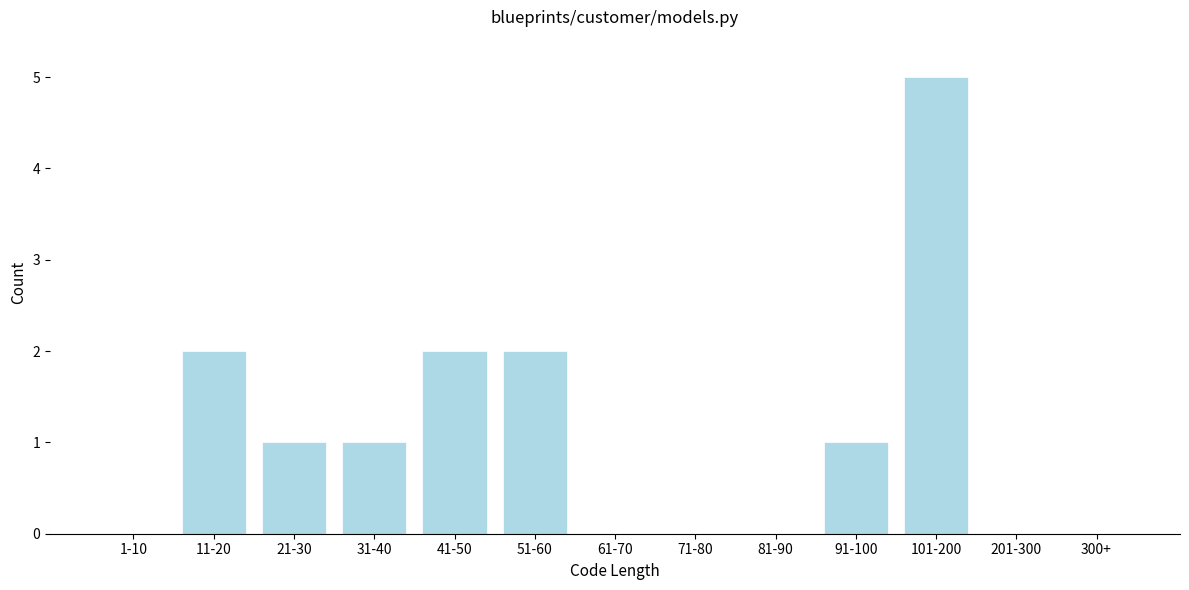

Reading left to right, transcribe all the data shown in this chart.

1-10=0	11-20=2	21-30=1	31-40=1	41-50=2	51-60=2	61-70=0	71-80=0	81-90=0	91-100=1	101-200=5	201-300=0	300+=0